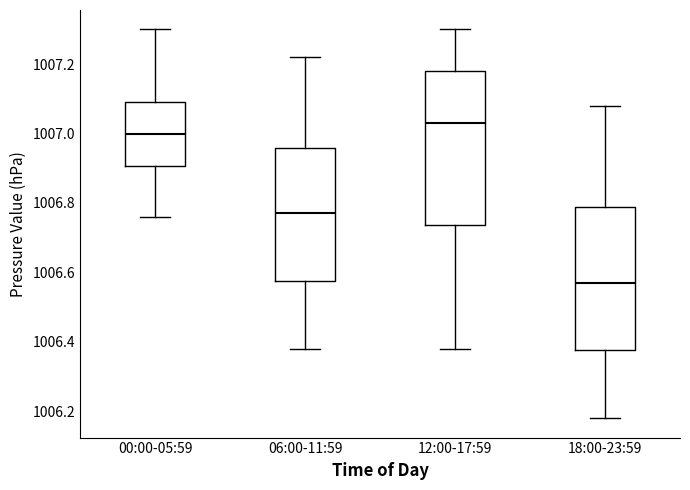

Where does the lower whisker of the box for 12:00-17:59 end on the y-axis? The values are not printed on the chart, so give them approximately, as read against the axis.

1006.38